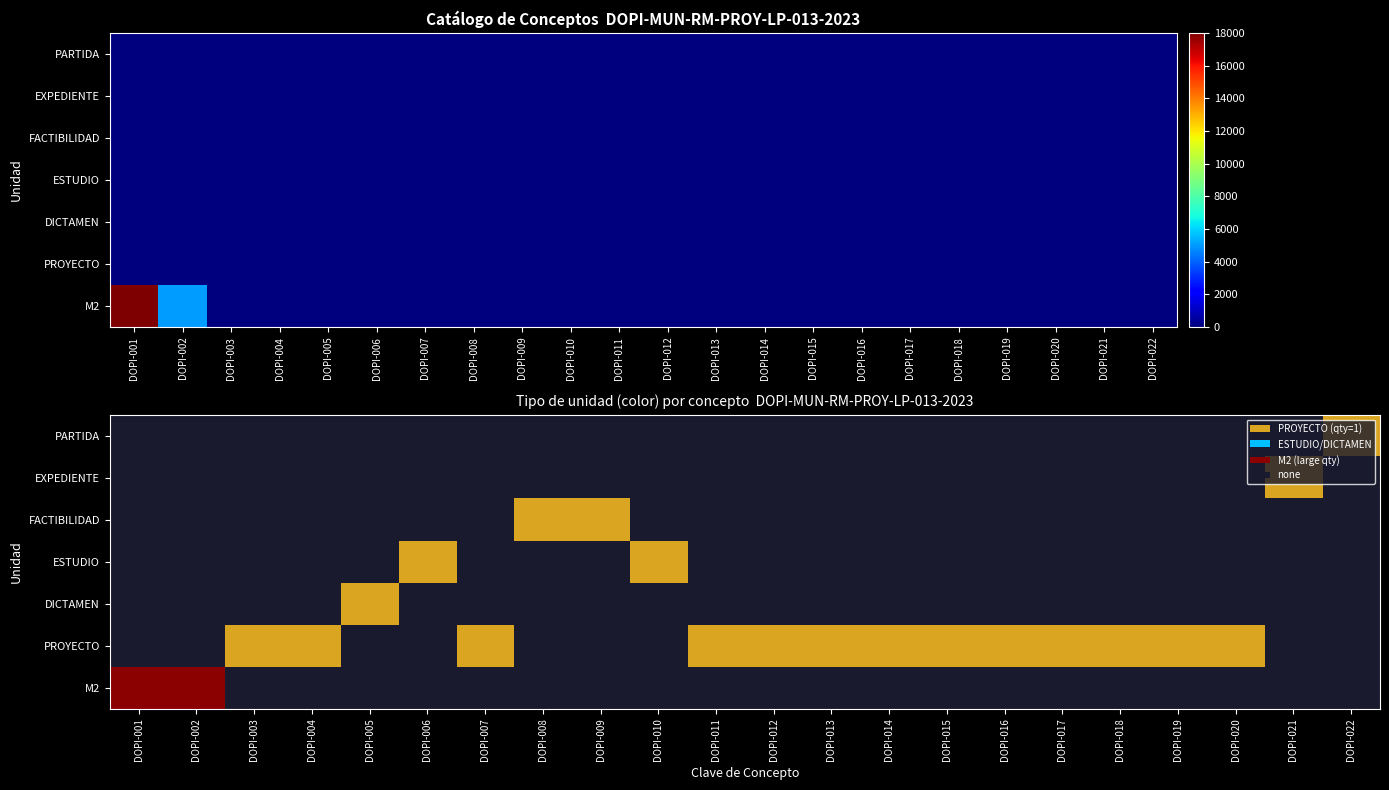

At how many categories does at least one series exceed 1?

2